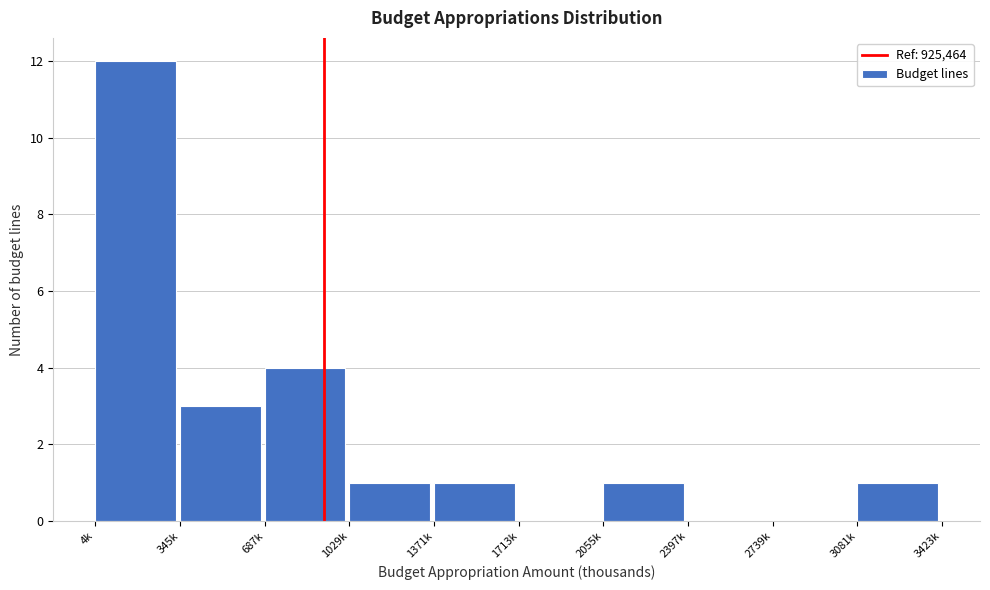

Reading left to right, list all the values displayed in this chart.

4k=12	345k=3	687k=4	1029k=1	1371k=1	1713k=0	2055k=1	2397k=0	2739k=0	3081k=1